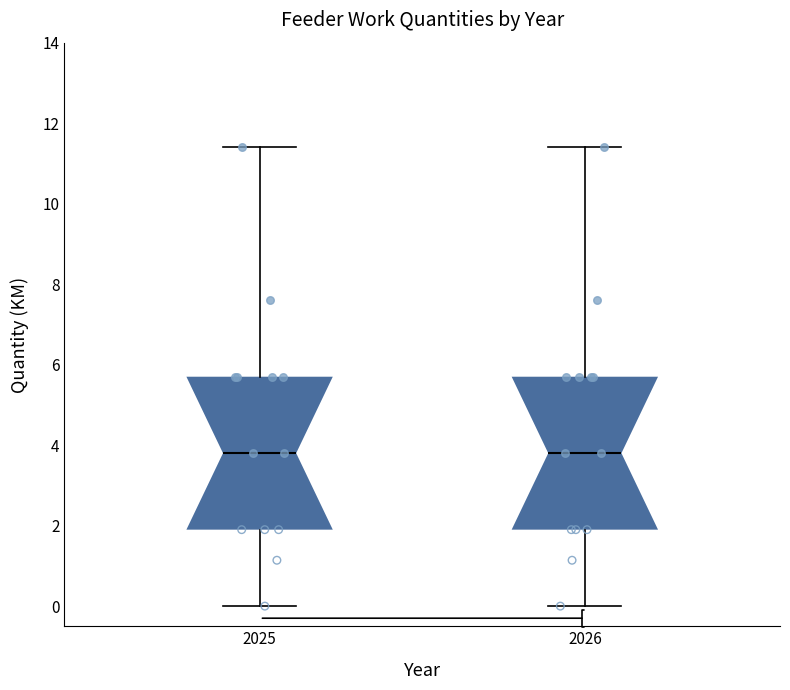

Reading left to right, transcribe this box plot: for each box, give where its median line is, the range the box spans, and where its two whiskers end, as read against the y-axis. The values are not printed on the chart, so give them approximately, as read against the axis.

2025: median 3.8, box 2.0 to 5.8, whiskers 0.0 to 11.4
2026: median 3.8, box 2.0 to 5.8, whiskers 0.0 to 11.4